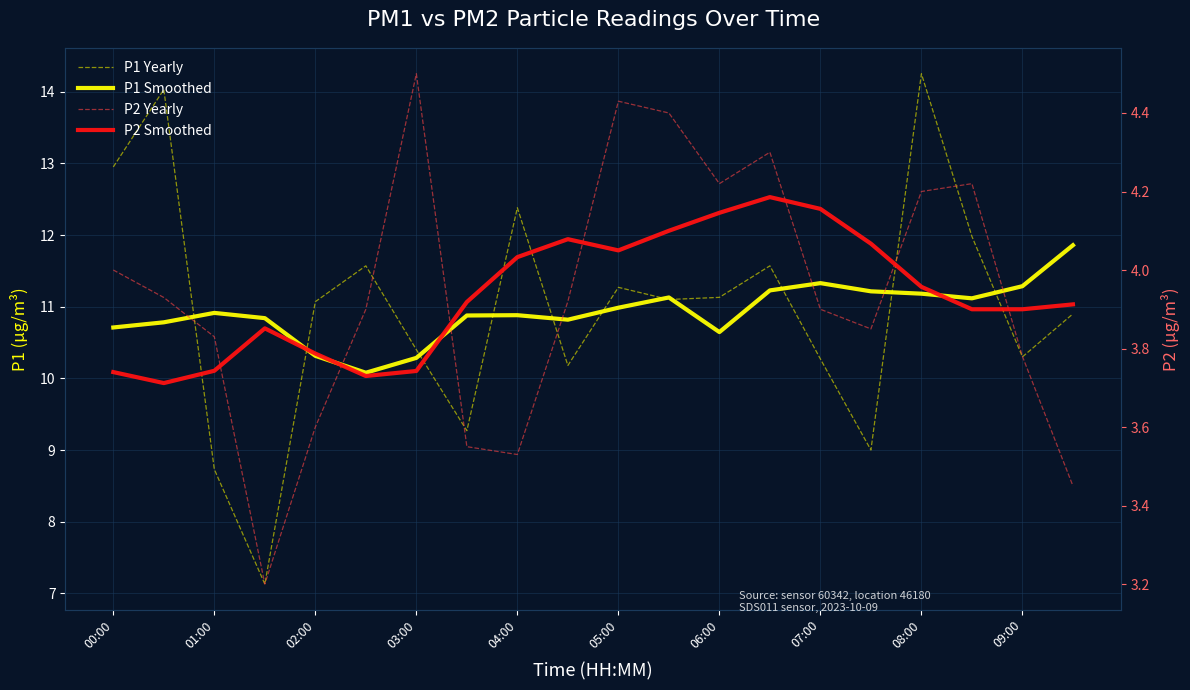

What is the spread (max minus min) of values at 05:00?

7.2